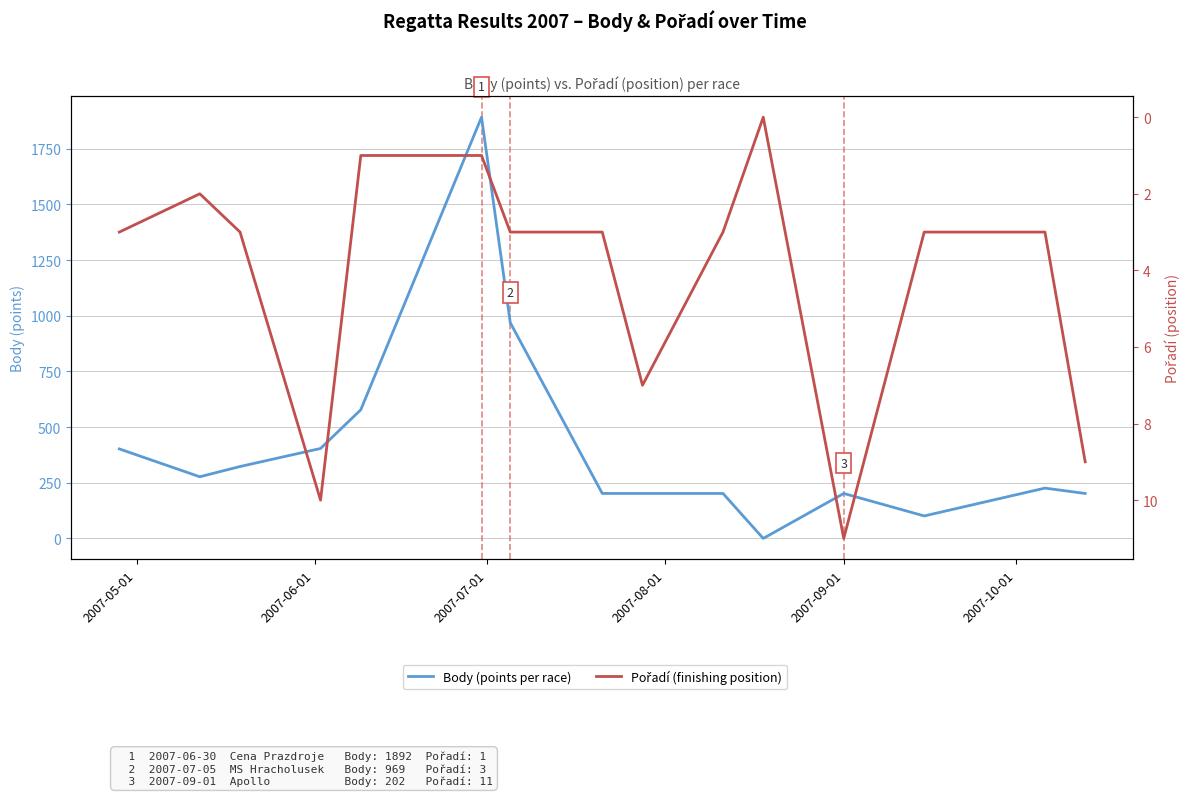

Does the chart display data point markers on the line(s)?

No